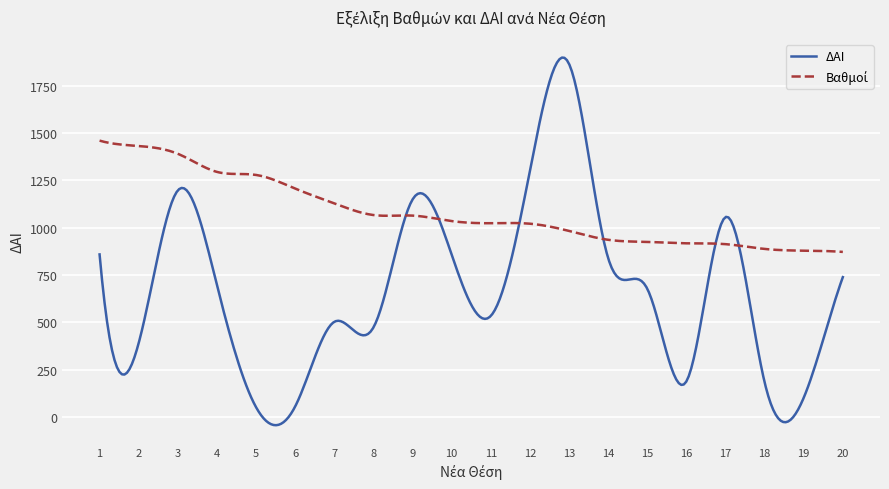

What is the lowest value of the ΔΑΙ series?

-43.0